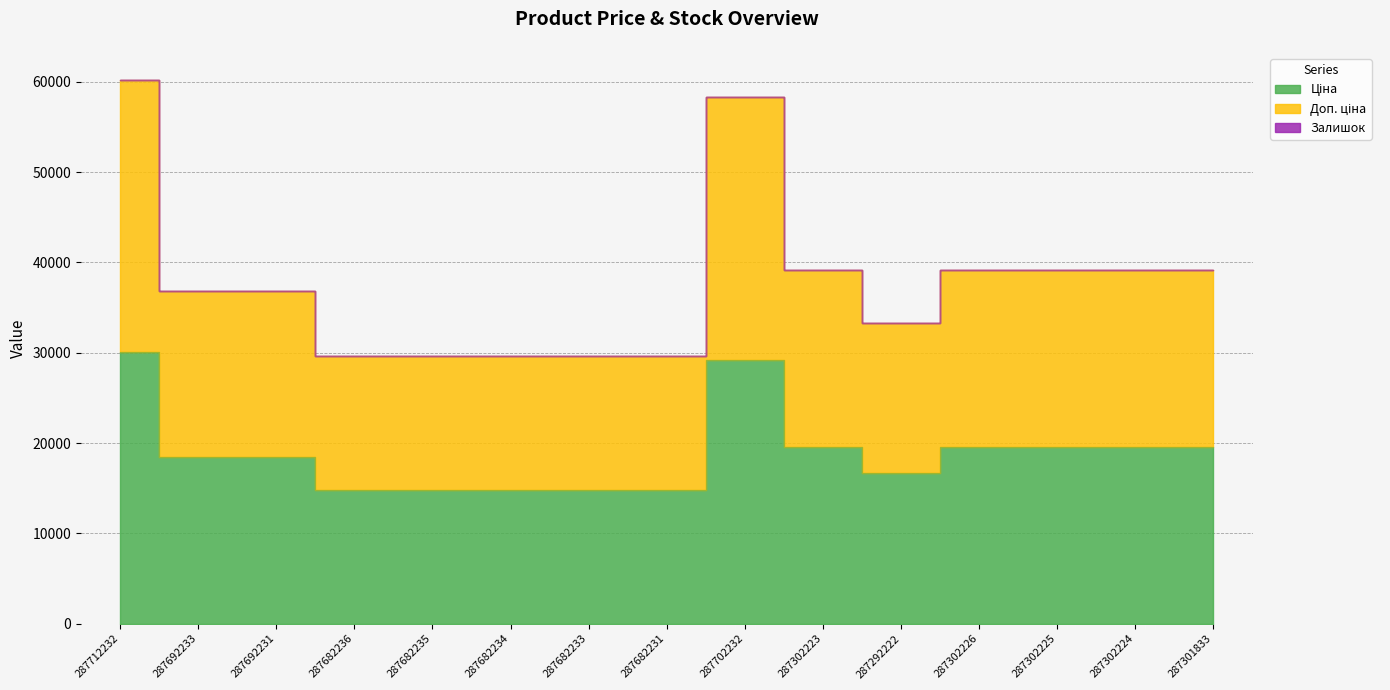

True or false: Доп. ціна and Ціна intersect in this chart.

False